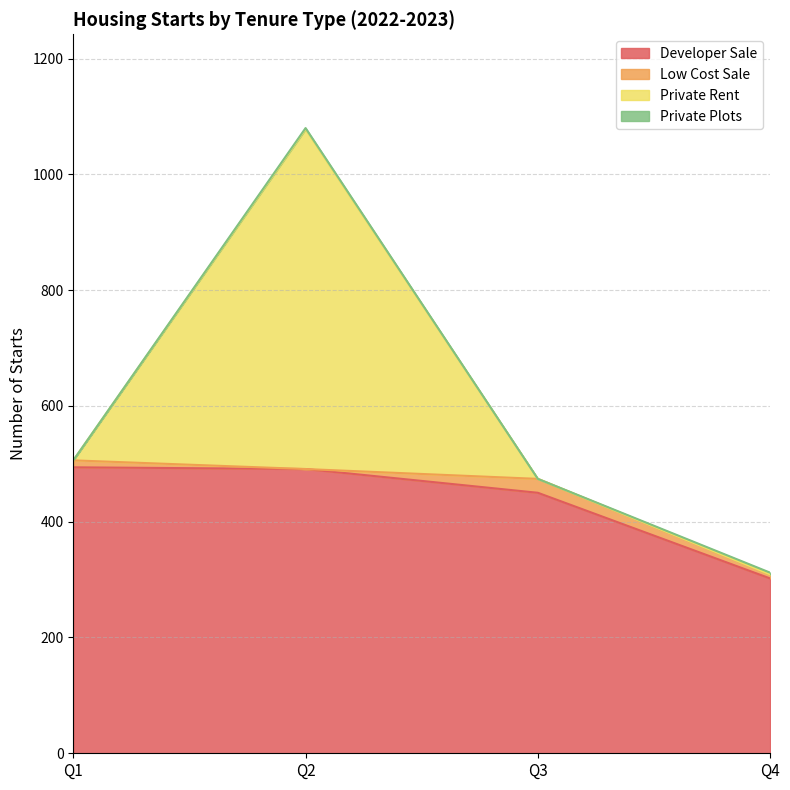

Between Q4 and Q1, which is larger?

Q1